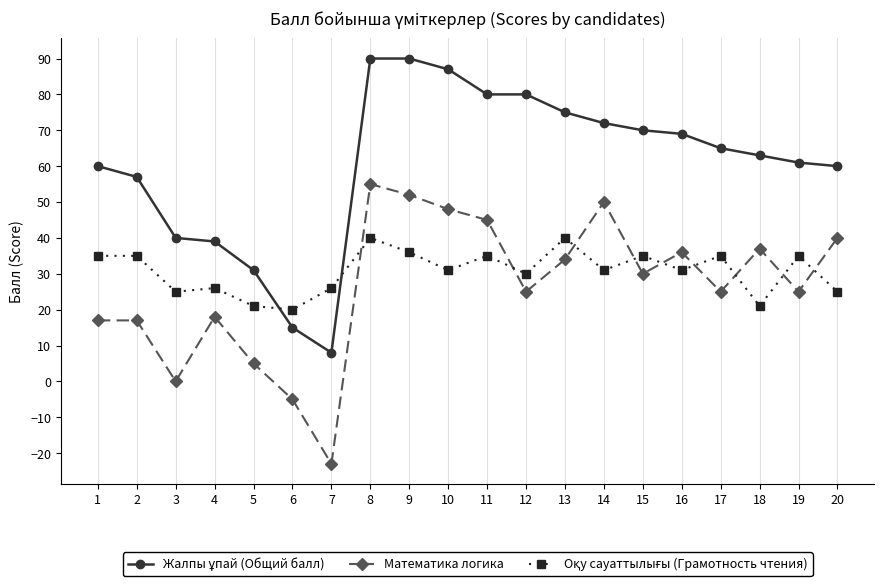

What is the total value across all series at 13?

149